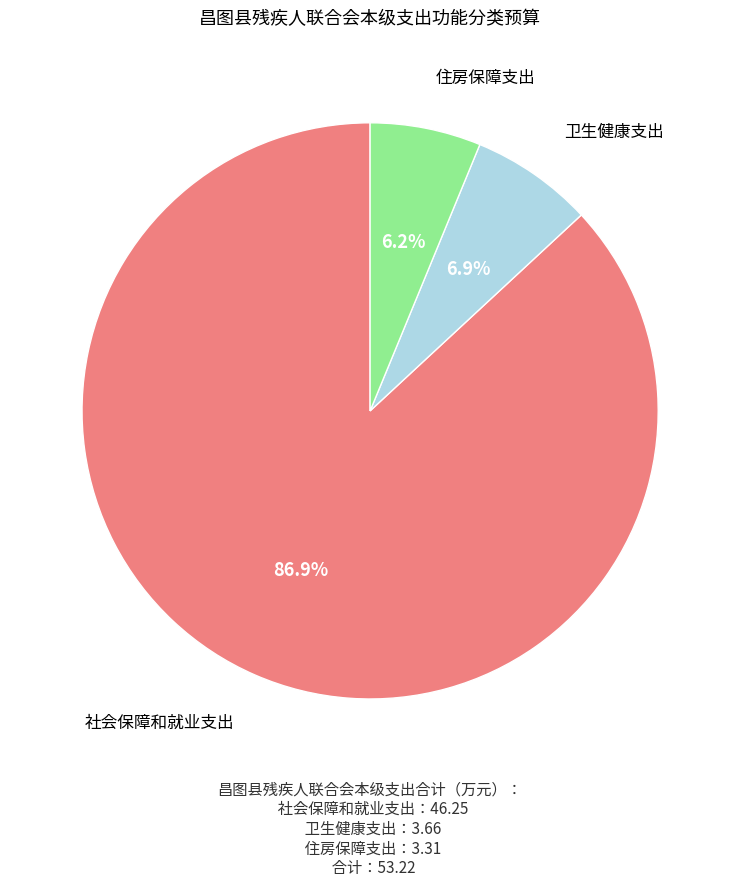

Does any single category account for the majority?

Yes